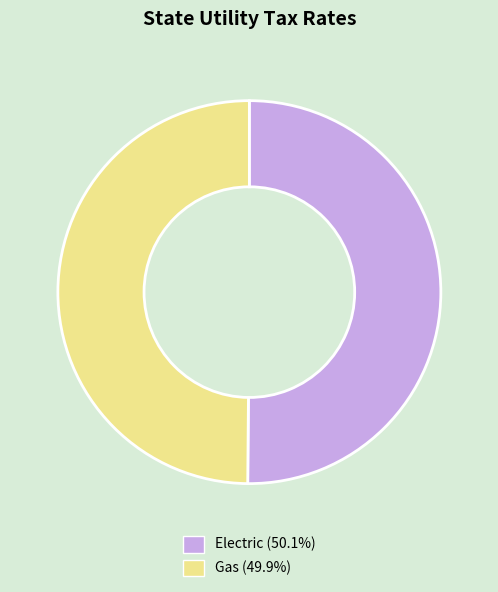

Do Electric and Gas together represent more than half of the pie?

Yes